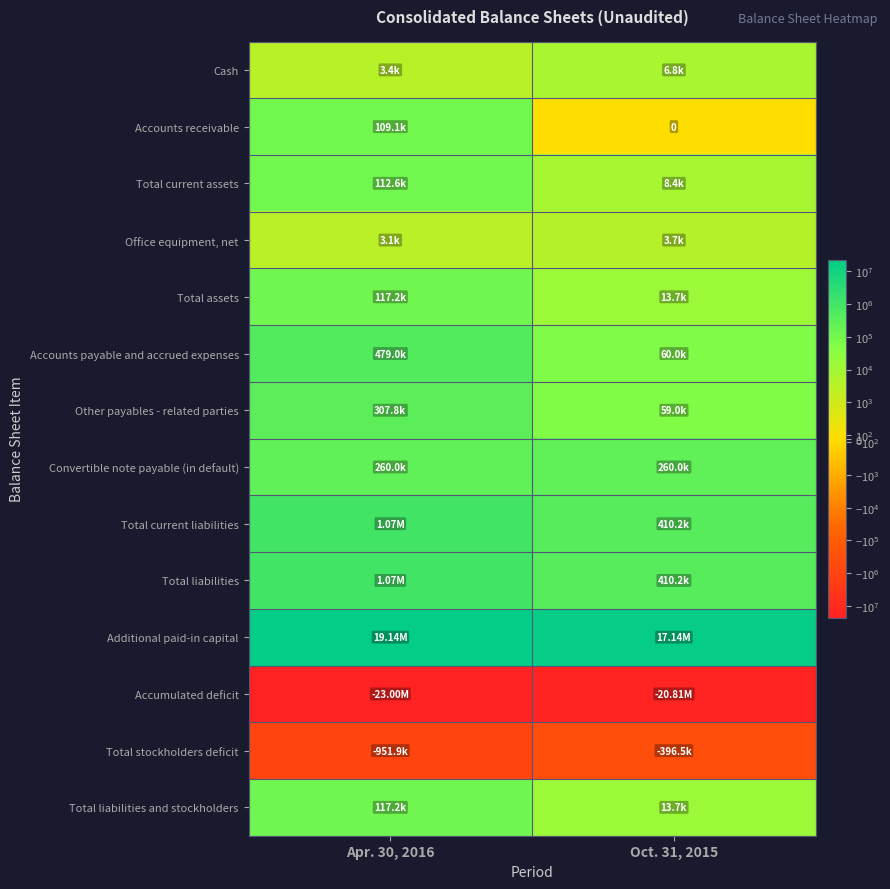

Is it true that Total current liabilities equals 644744 at Oct. 31, 2015?

False